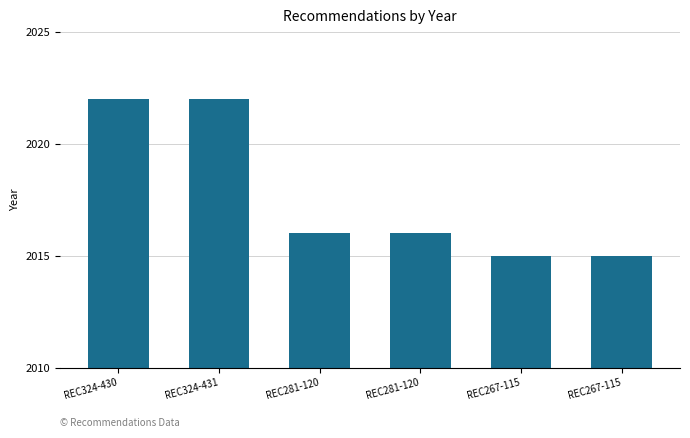

Rank the categories by value from lowest to highest.

REC267-115, REC267-115, REC281-120, REC281-120, REC324-430, REC324-431